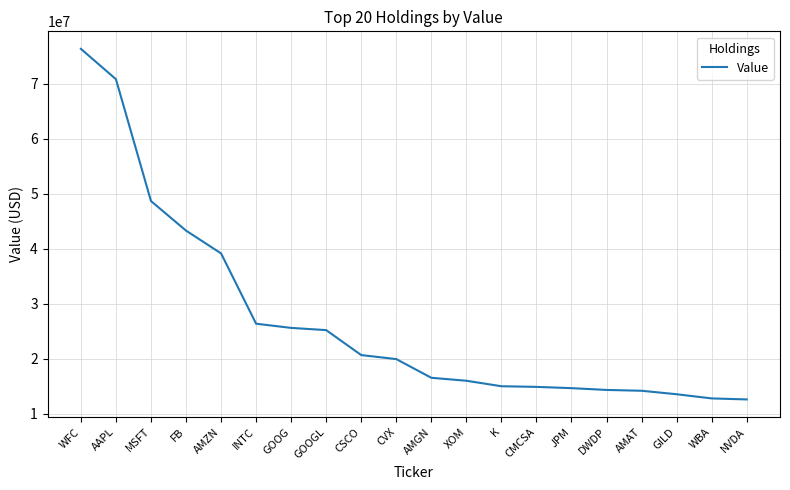

What is the difference between the values at GOOGL and AAPL?

45628000